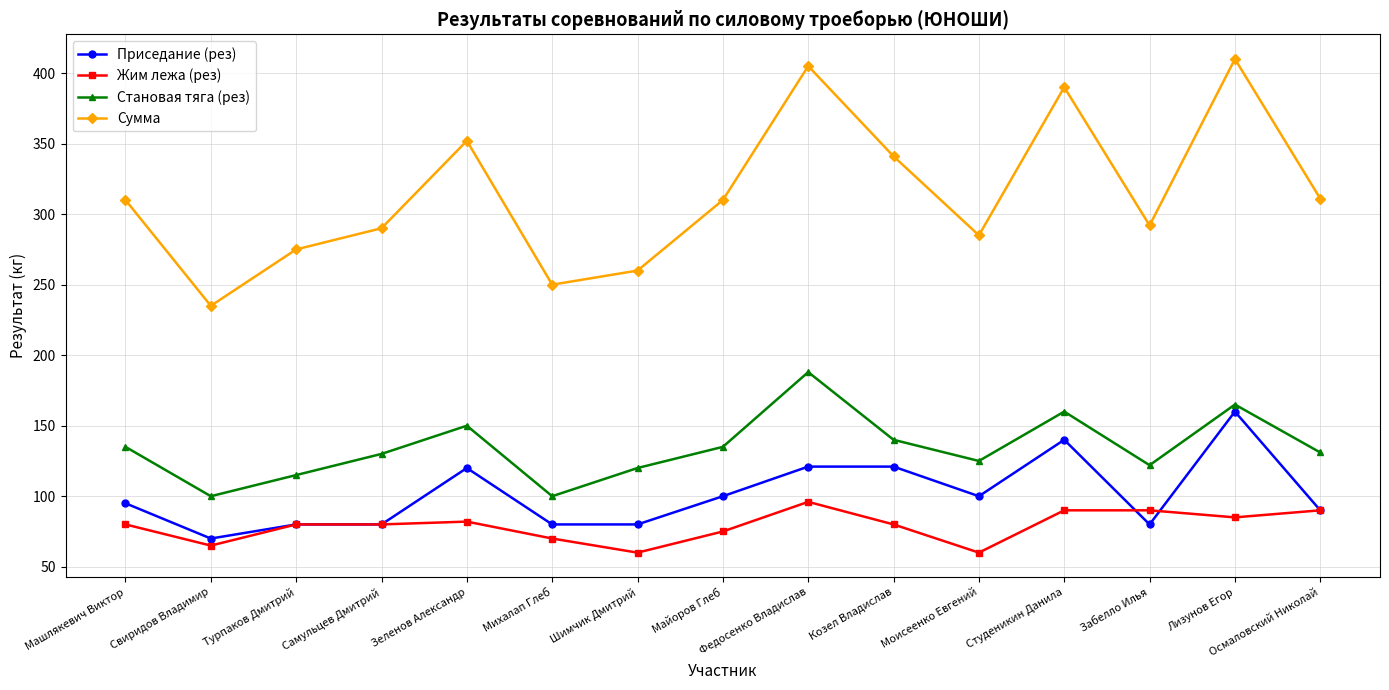

What is the minimum value shown in the chart?

60